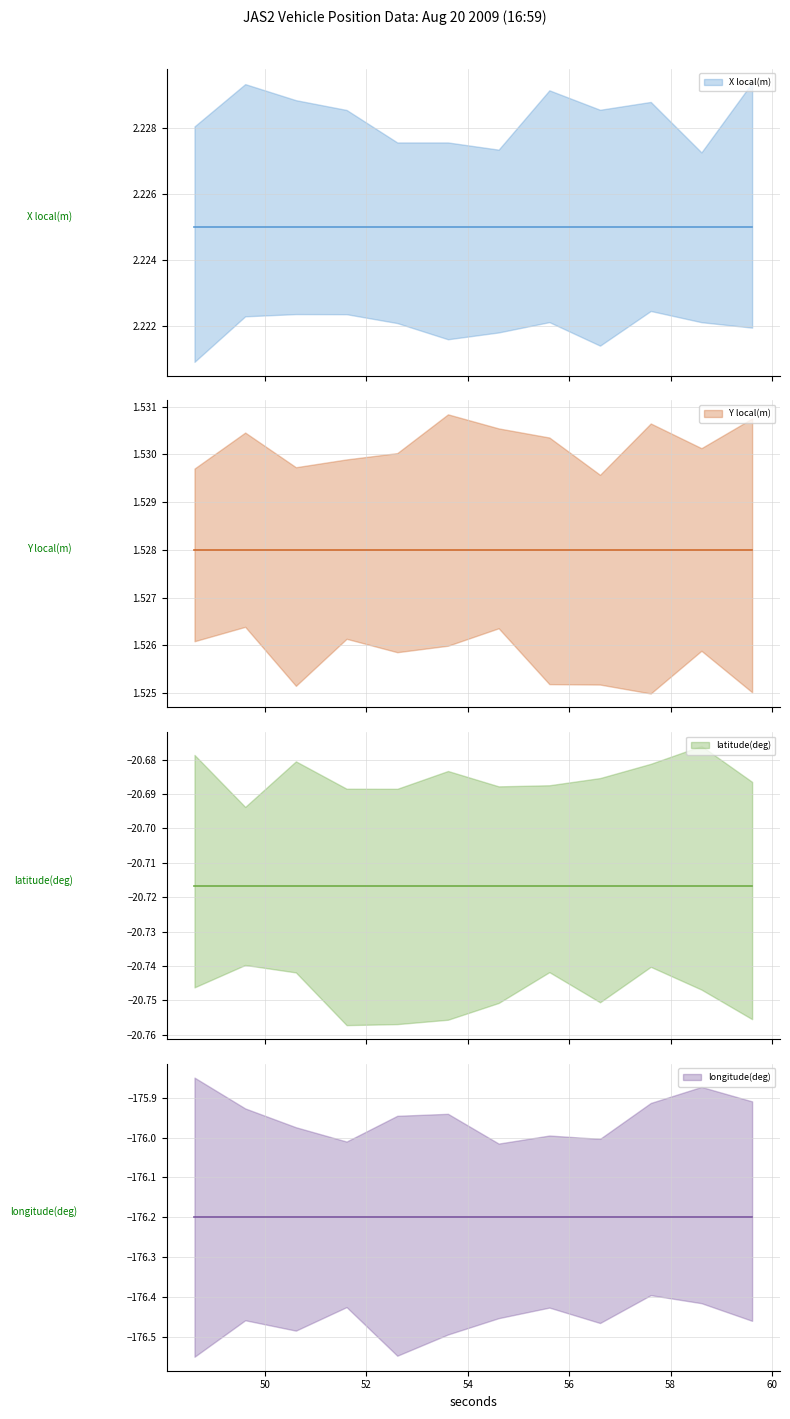

Where is latitude(deg) nearest to the value -20?

48.609